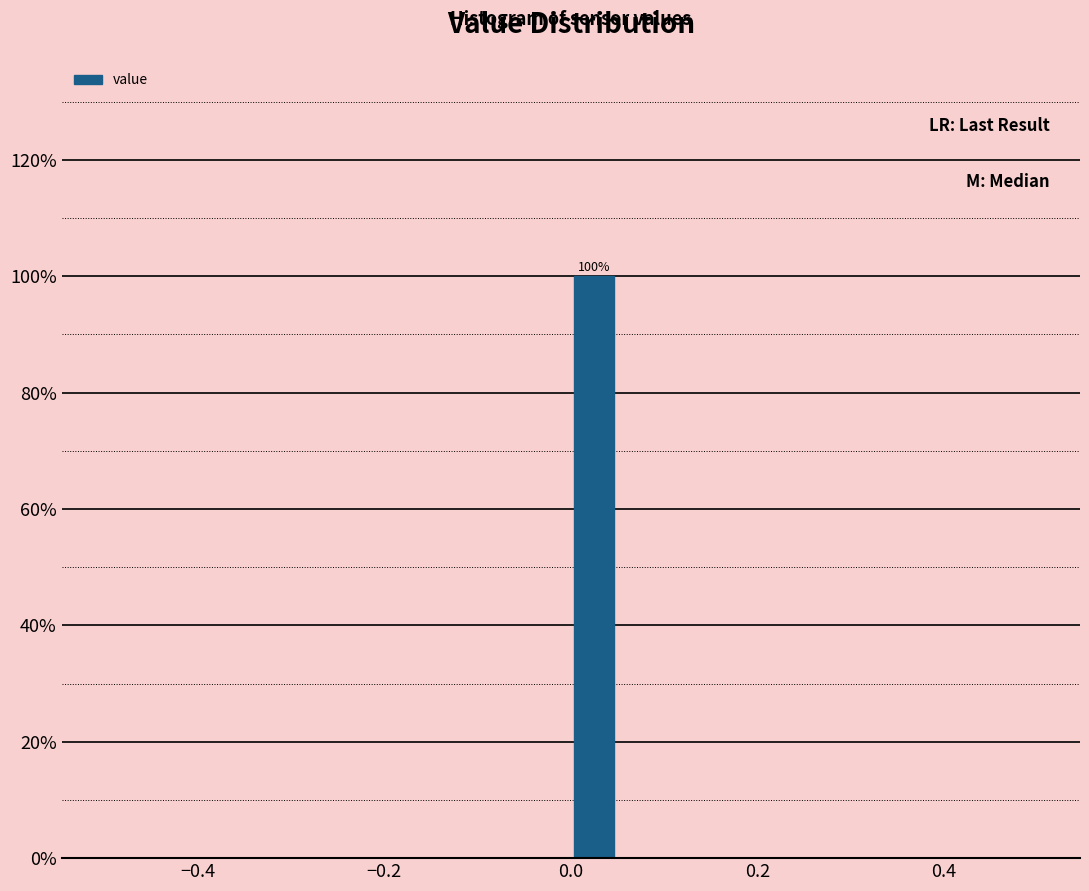

Read against the x-axis, roughly where is the centre of the tallest bar?

0.02